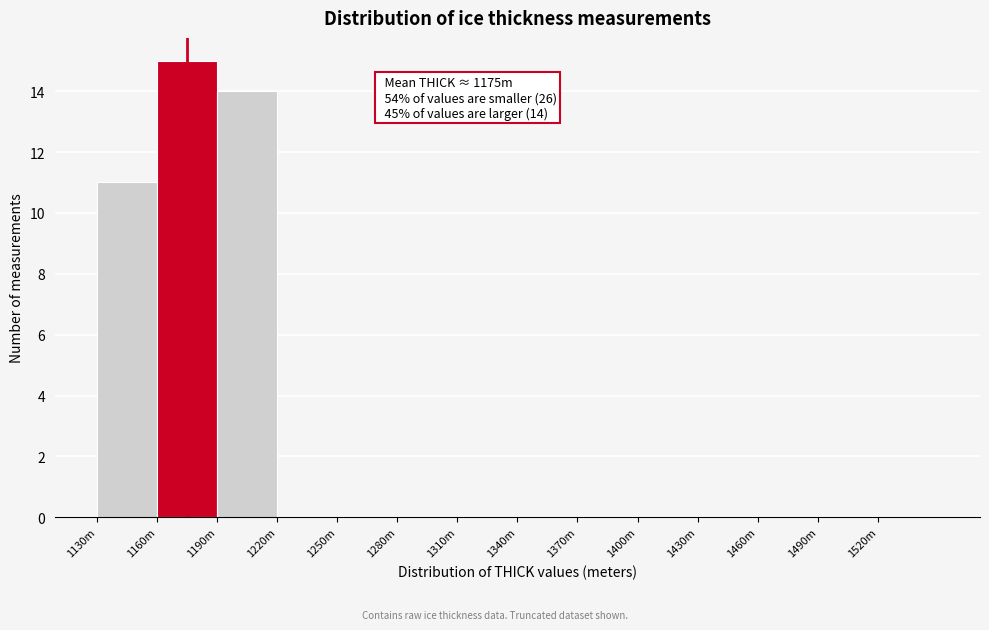

Reading left to right, list all the values displayed in this chart.

1130m=11	1160m=15	1190m=14	1220m=0	1250m=0	1280m=0	1310m=0	1340m=0	1370m=0	1400m=0	1430m=0	1460m=0	1490m=0	1520m=0